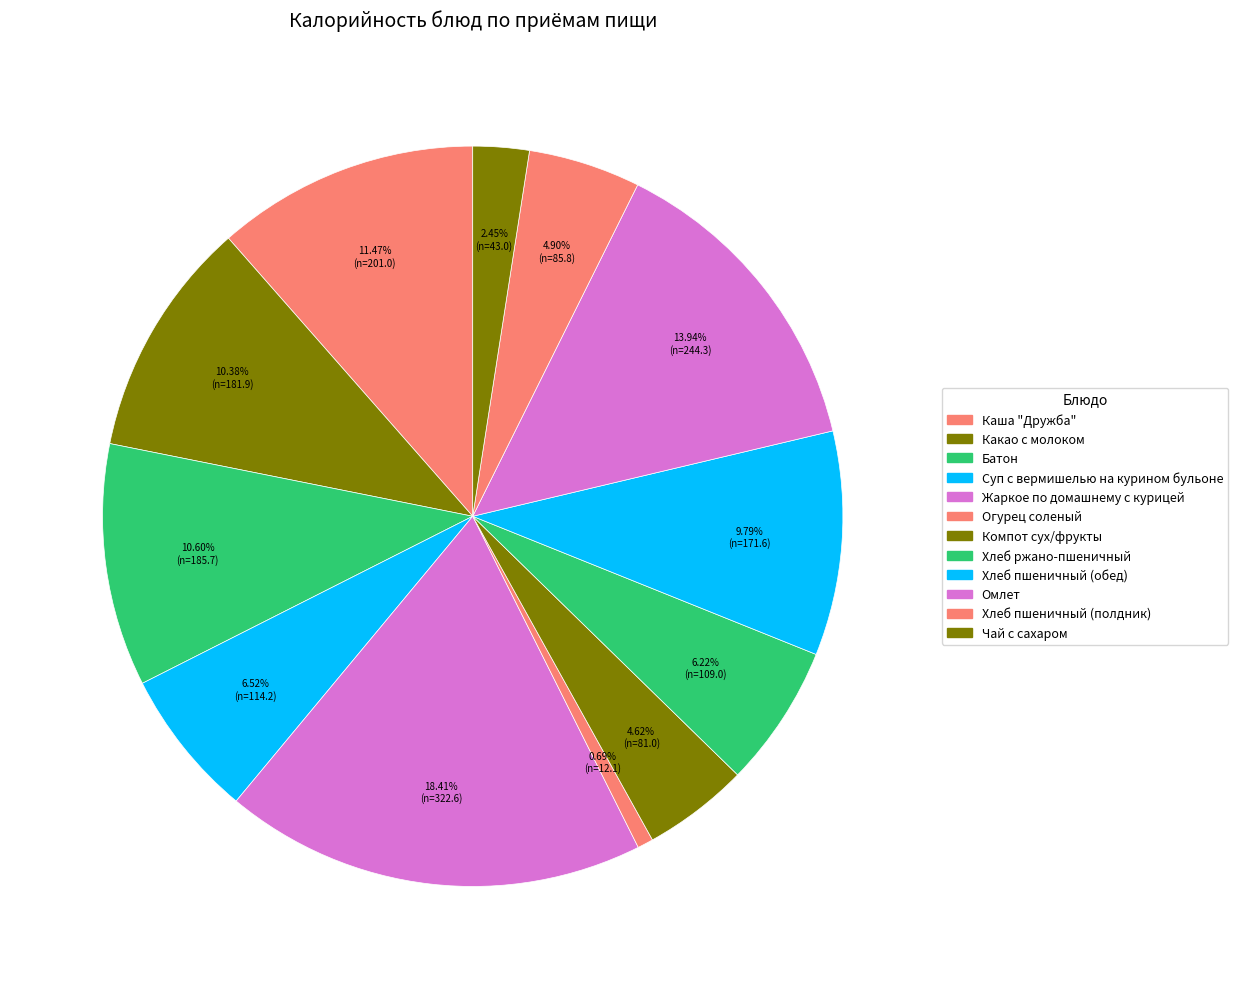

Is there any slice that represents more than half of the pie?

No